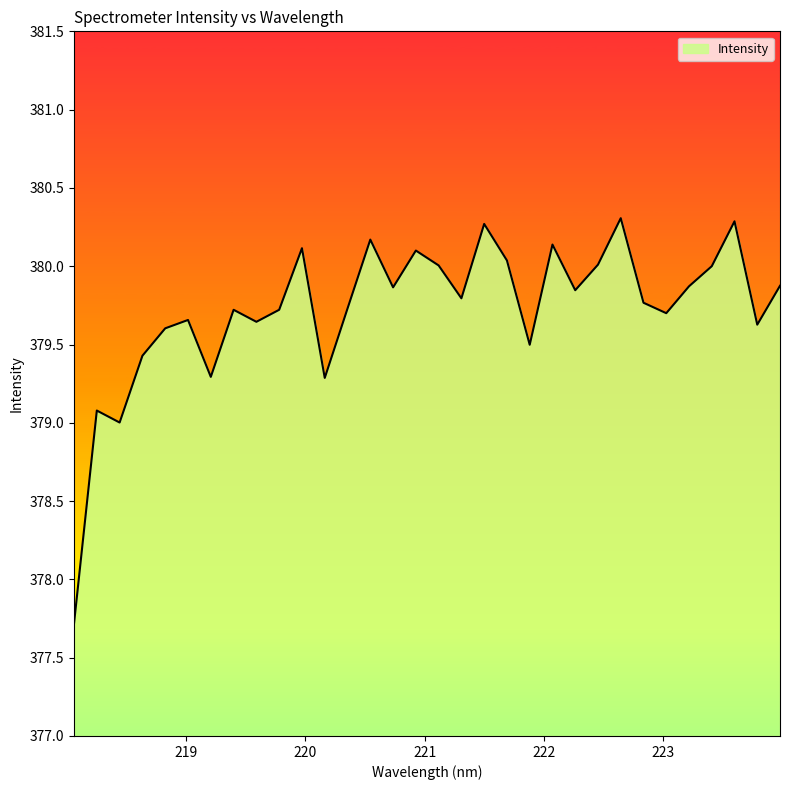

What is the average value?

379.7